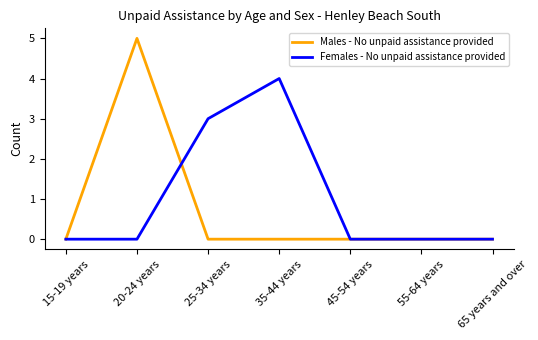

What position from the right is 25-34 years?

5